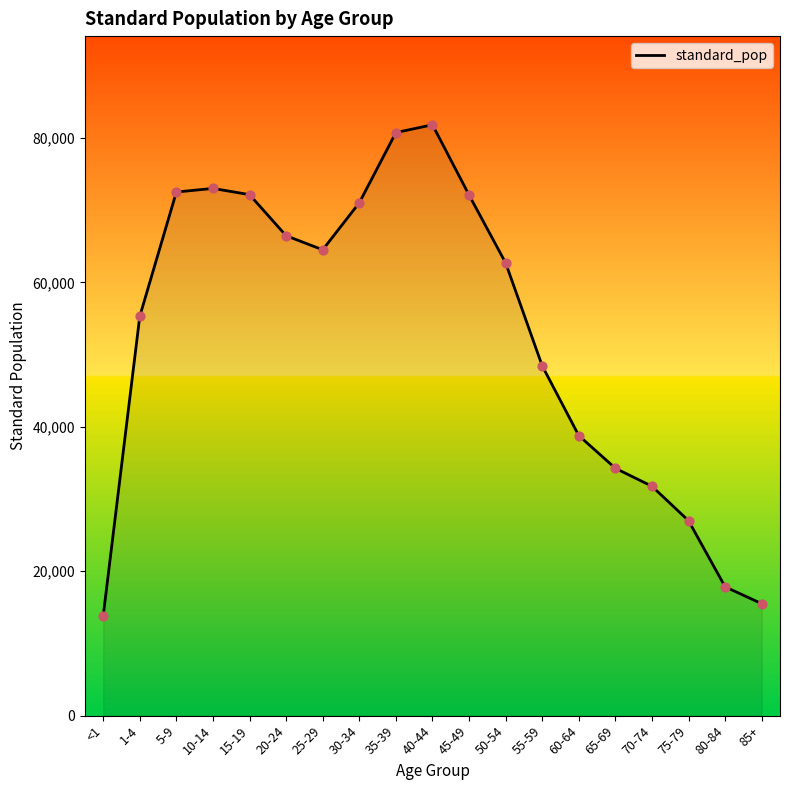

Between 1-4 and 75-79, which is larger?

1-4